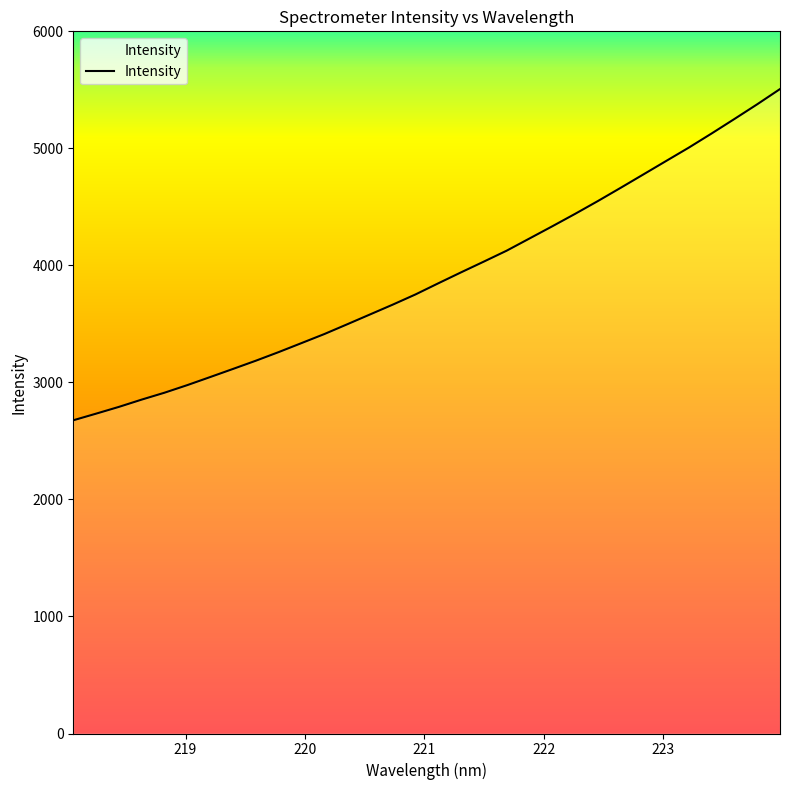

Does the chart have visible grid lines?

No